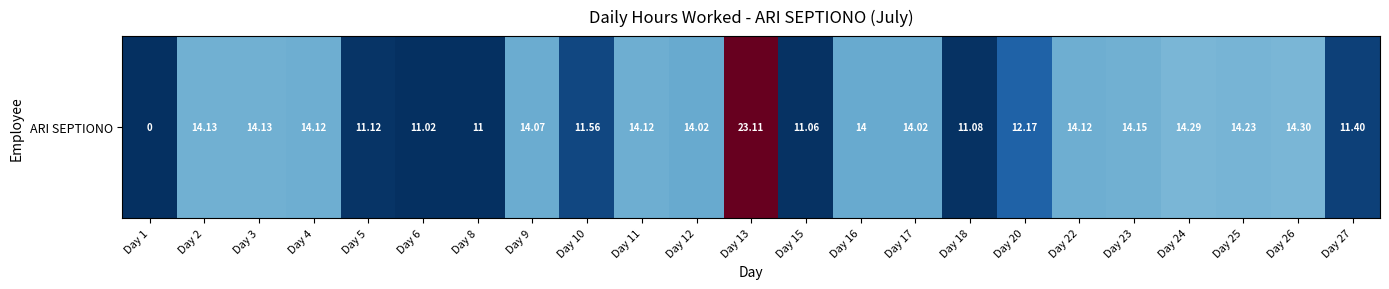

List the labels in order of value, largest first.

Day 13, Day 26, Day 24, Day 25, Day 23, Day 2, Day 3, Day 4, Day 11, Day 22, Day 9, Day 12, Day 17, Day 16, Day 20, Day 10, Day 27, Day 5, Day 18, Day 15, Day 6, Day 8, Day 1